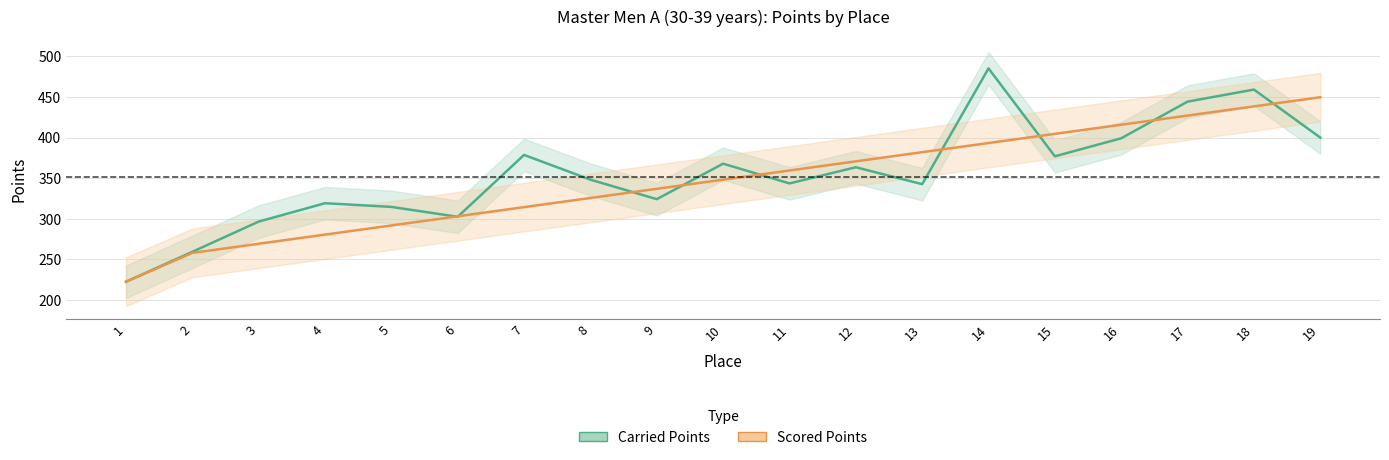

Count the number of categories in the chart.

19